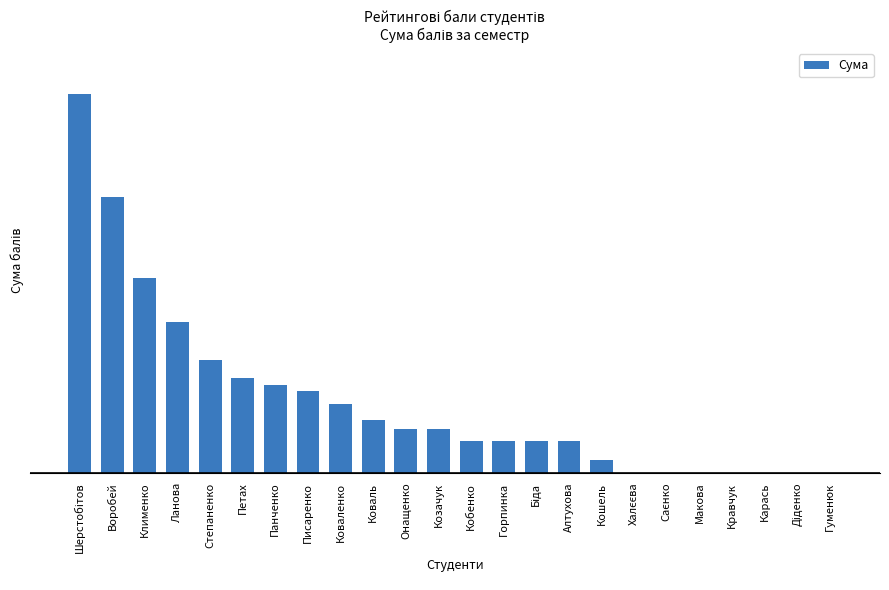

What is the difference between the maximum and minimum values?

15.1